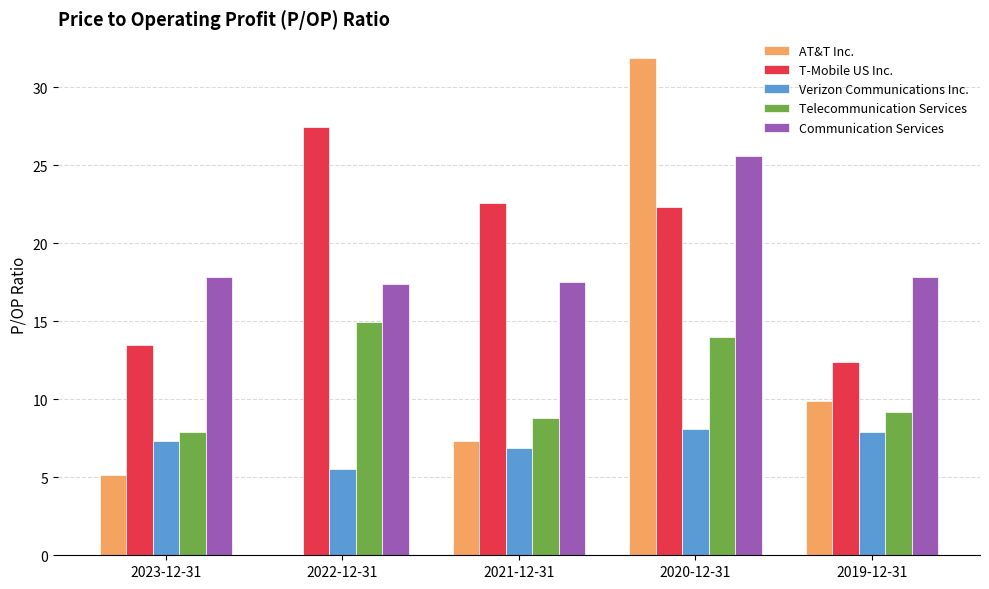

What is the sum of the Verizon Communications Inc. values at 2019-12-31 and 2022-12-31?

13.4